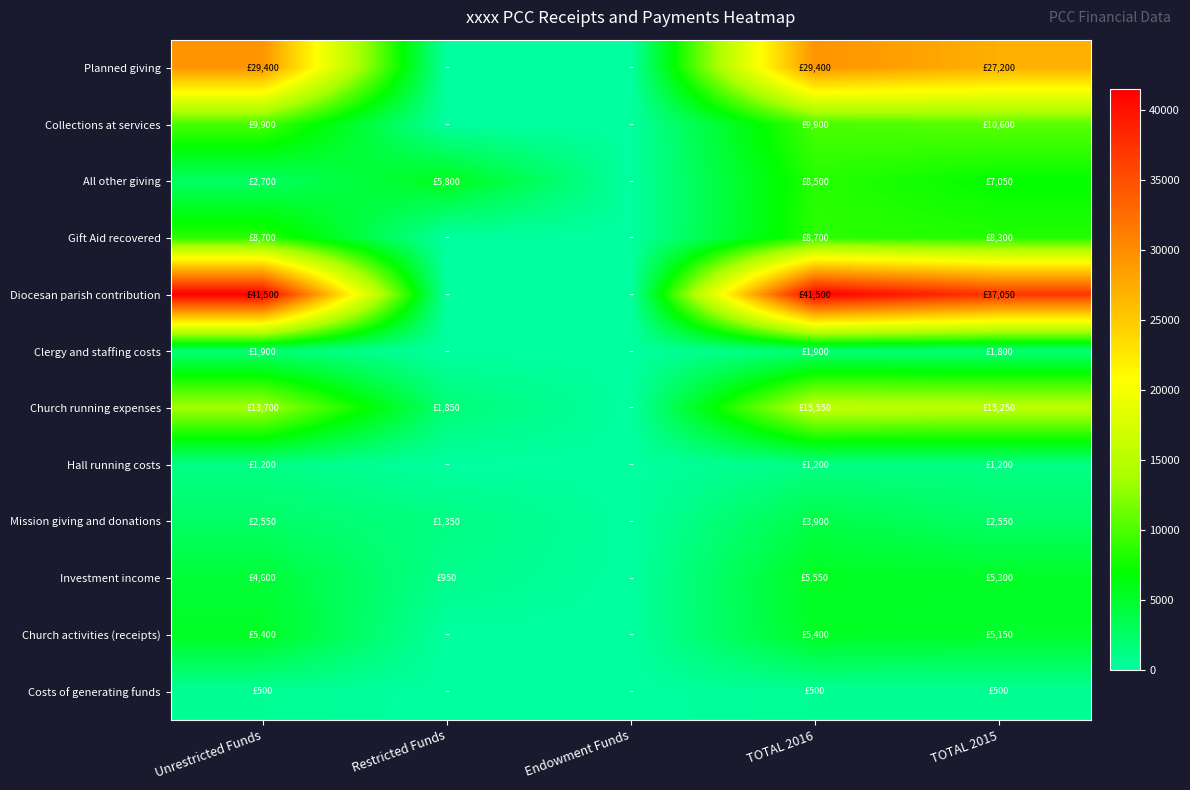

Reading left to right, transcribe all the data shown in this chart.

Planned giving: Unrestricted Funds=29400	Restricted Funds=0	Endowment Funds=0	TOTAL 2016=29400	TOTAL 2015=27200
Collections at services: Unrestricted Funds=9900	Restricted Funds=0	Endowment Funds=0	TOTAL 2016=9900	TOTAL 2015=10600
All other giving: Unrestricted Funds=2700	Restricted Funds=5800	Endowment Funds=0	TOTAL 2016=8500	TOTAL 2015=7050
Gift Aid recovered: Unrestricted Funds=8700	Restricted Funds=0	Endowment Funds=0	TOTAL 2016=8700	TOTAL 2015=8300
Diocesan parish contribution: Unrestricted Funds=41500	Restricted Funds=0	Endowment Funds=0	TOTAL 2016=41500	TOTAL 2015=37050
Clergy and staffing costs: Unrestricted Funds=1900	Restricted Funds=0	Endowment Funds=0	TOTAL 2016=1900	TOTAL 2015=1800
Church running expenses: Unrestricted Funds=13700	Restricted Funds=1850	Endowment Funds=0	TOTAL 2016=15550	TOTAL 2015=15250
Hall running costs: Unrestricted Funds=1200	Restricted Funds=0	Endowment Funds=0	TOTAL 2016=1200	TOTAL 2015=1200
Mission giving and donations: Unrestricted Funds=2550	Restricted Funds=1350	Endowment Funds=0	TOTAL 2016=3900	TOTAL 2015=2550
Investment income: Unrestricted Funds=4600	Restricted Funds=950	Endowment Funds=0	TOTAL 2016=5550	TOTAL 2015=5300
Church activities (receipts): Unrestricted Funds=5400	Restricted Funds=0	Endowment Funds=0	TOTAL 2016=5400	TOTAL 2015=5150
Costs of generating funds: Unrestricted Funds=500	Restricted Funds=0	Endowment Funds=0	TOTAL 2016=500	TOTAL 2015=500